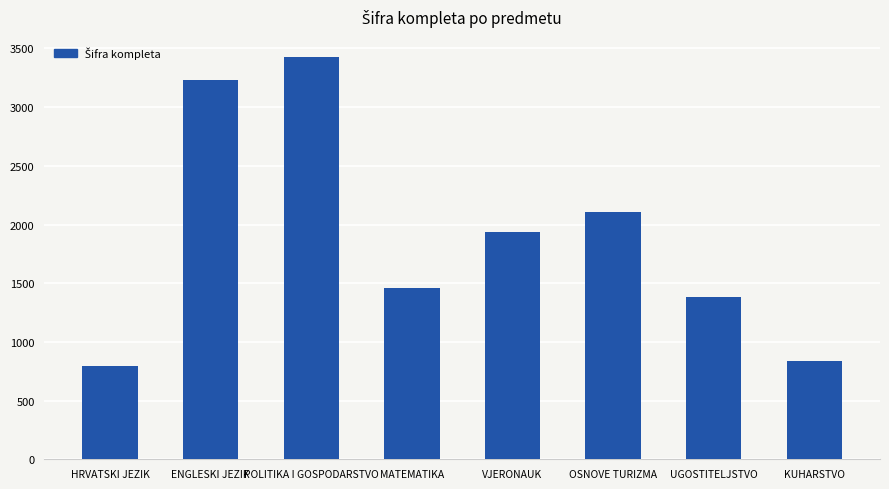

True or false: the data shows 690 at MATEMATIKA.

False